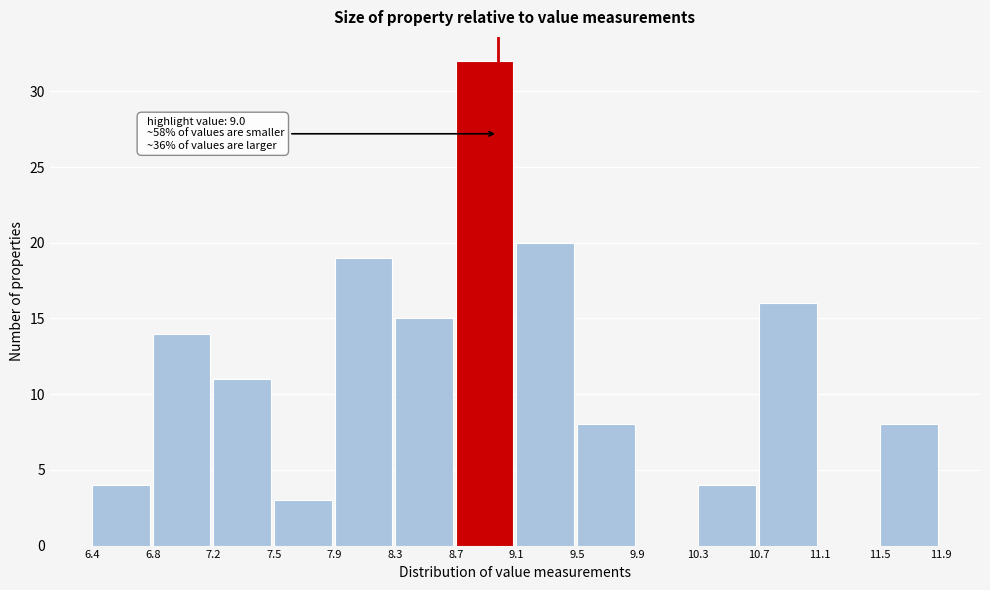

Over which range of the x-axis is the bar tallest?

8.7 to 9.1